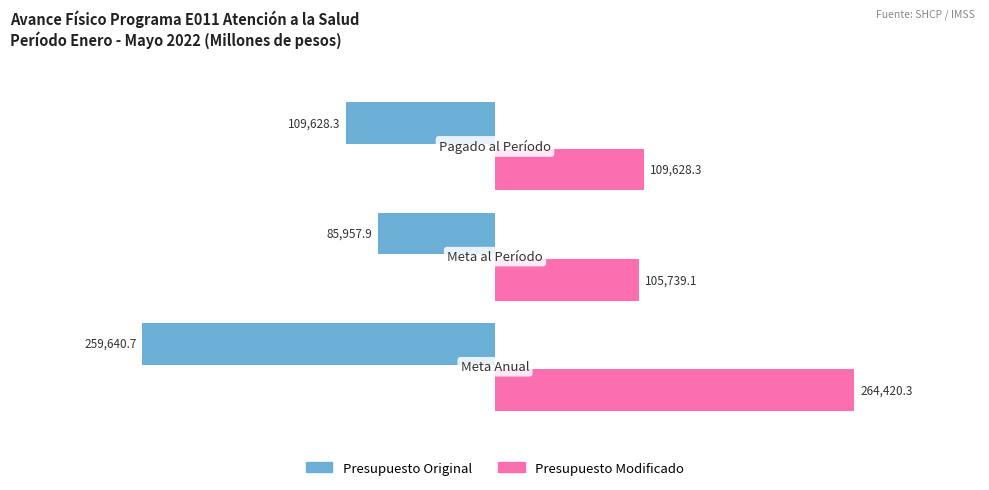

How many values in the Presupuesto Original series are below 109628?

1